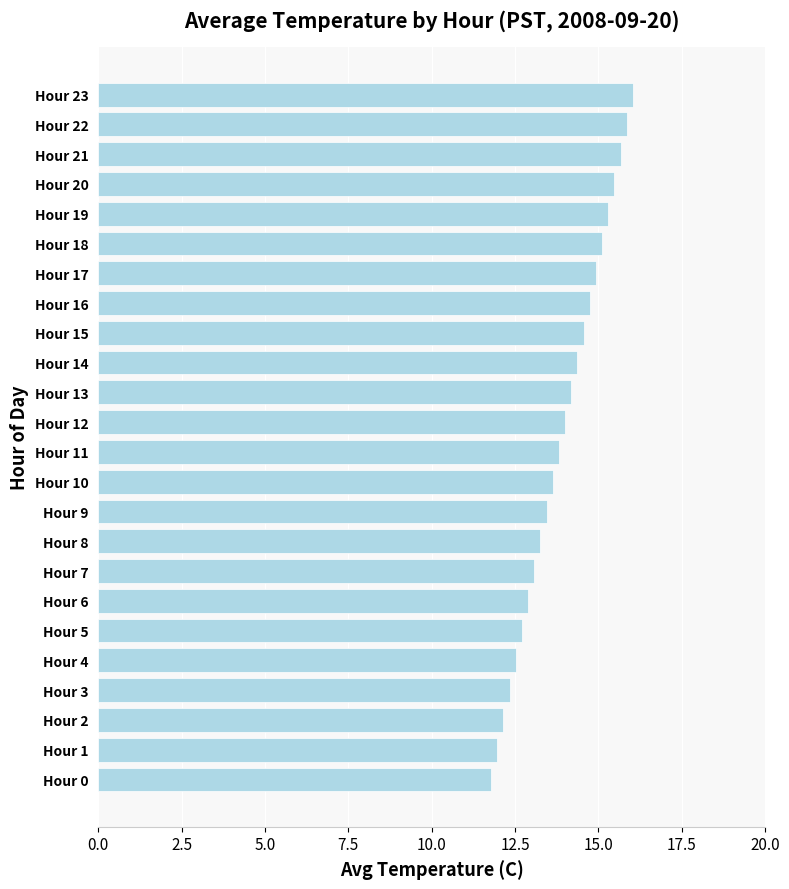

How many bars are there in total?

24